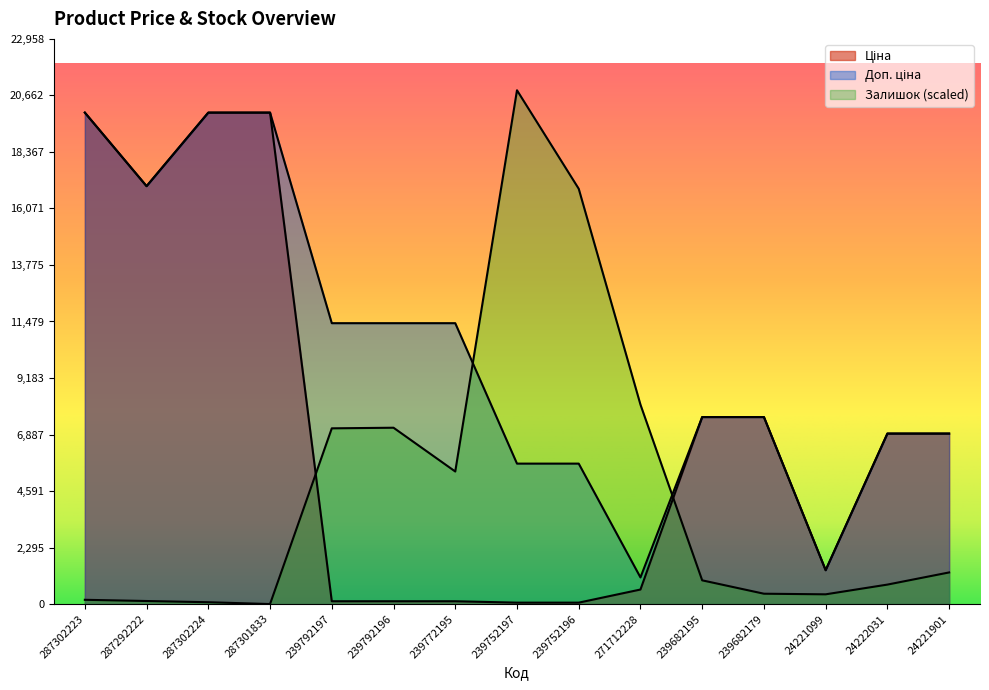

Rank the categories by Доп. ціна value from lowest to highest.

271712228, 24221099, 239752197, 239752196, 24222031, 24221901, 239682195, 239682179, 239792197, 239792196, 239772195, 287292222, 287302223, 287302224, 287301833